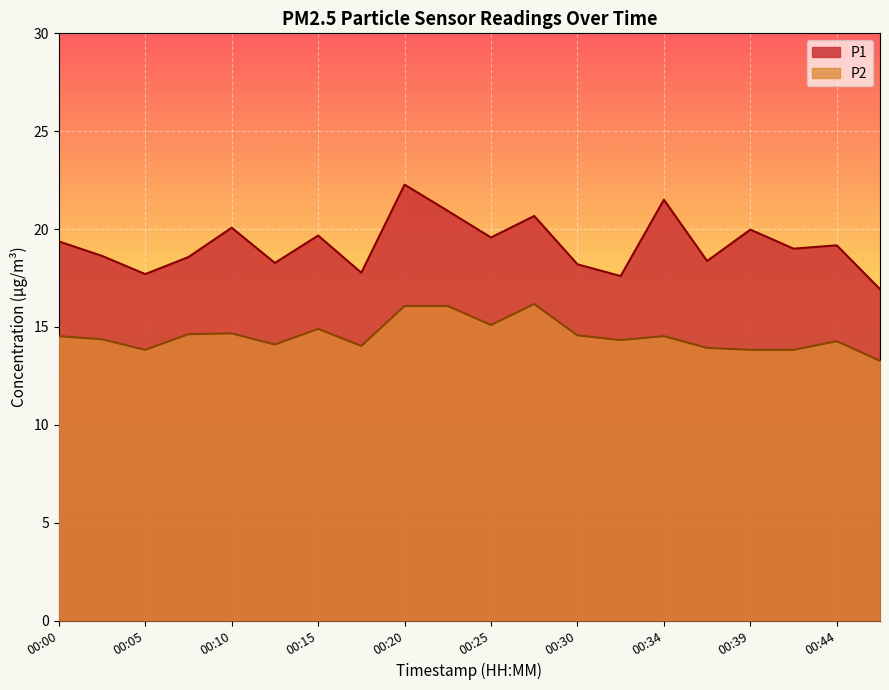

Reading left to right, what are all the values shown in this chart?

P1: 19.4	18.6	17.7	18.6	20.1	18.3	19.7	17.8	22.3	20.9	19.6	20.7	18.2	17.6	21.5	18.4	20.0	19.0	19.2	16.9
P2: 14.5	14.4	13.8	14.6	14.7	14.1	14.9	14.0	16.1	16.1	15.1	16.2	14.6	14.3	14.5	13.9	13.8	13.8	14.3	13.3